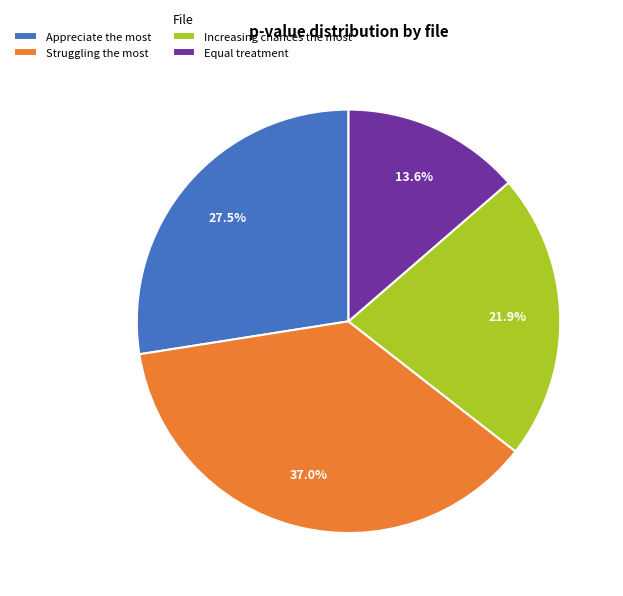

What percentage is the Struggling the most slice, to the nearest percent?

37%